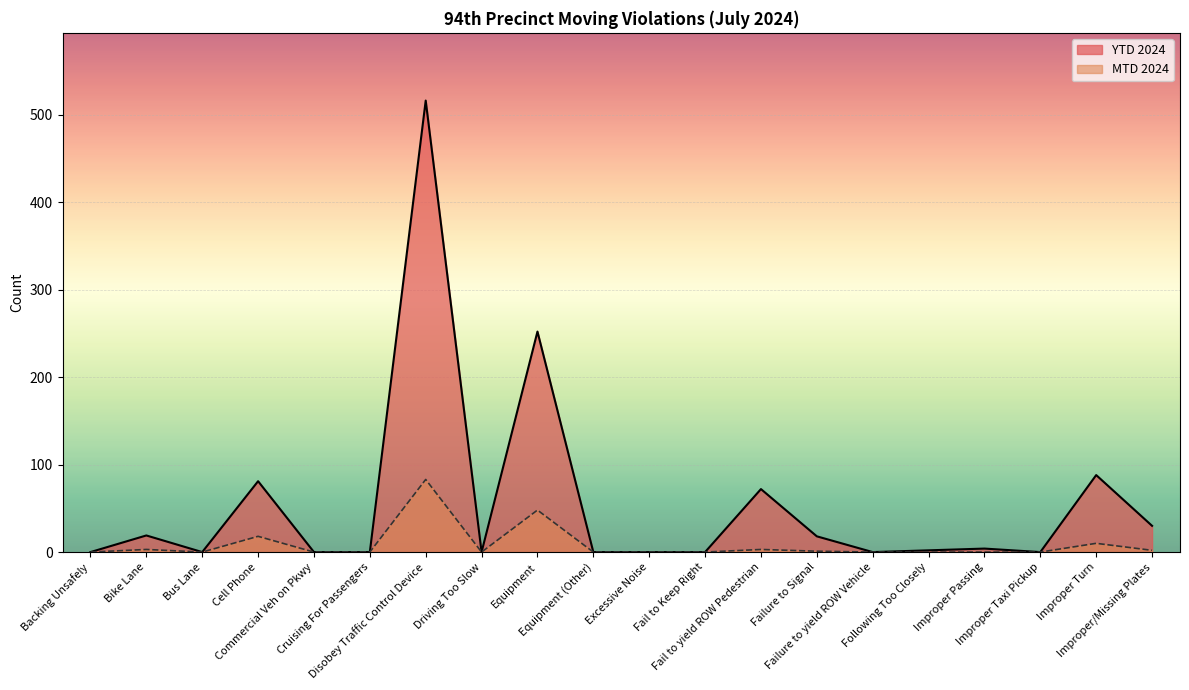

True or false: there are more than 2 points higher than both neighbors.

True